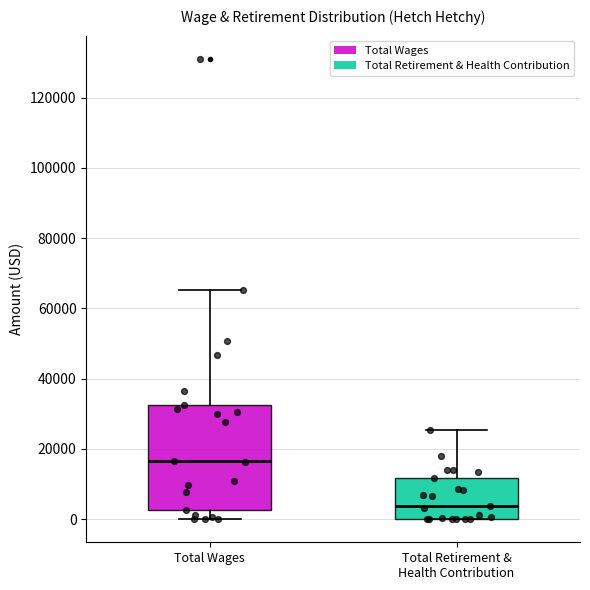

Reading left to right, read every box against the y-axis: the position of its median line, the range the box covers, and the ends of its whiskers. The values are not printed on the chart, so give them approximately, as read against the axis.

Total Wages: median 16000, box 2000 to 32000, whiskers 0 to 66000
Total Retirement & Health Contribution: median 4000, box 0 to 12000, whiskers 0 to 26000